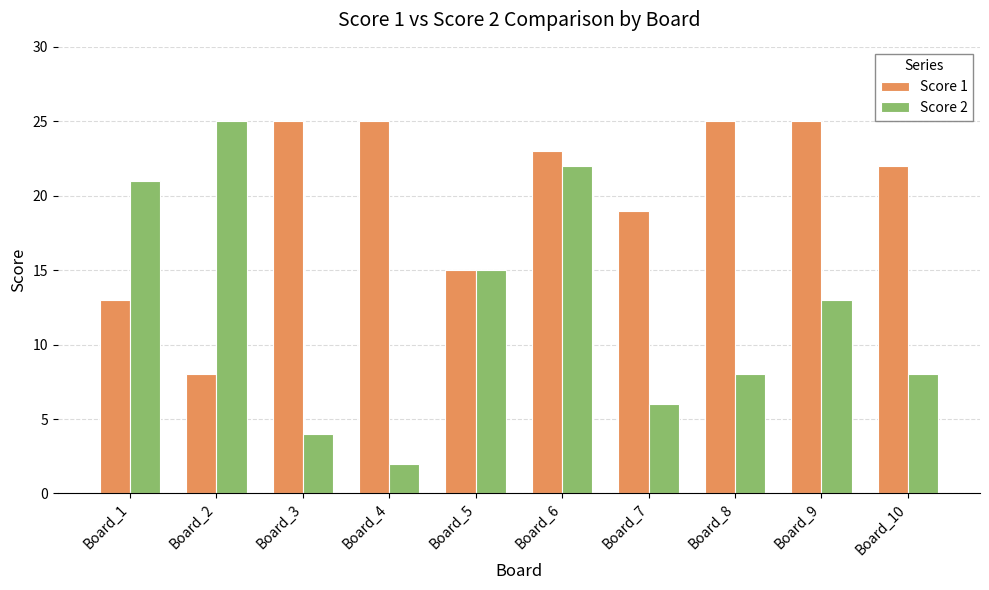

Between Board_6 and Board_8, which series saw the biggest shift?

Score 2